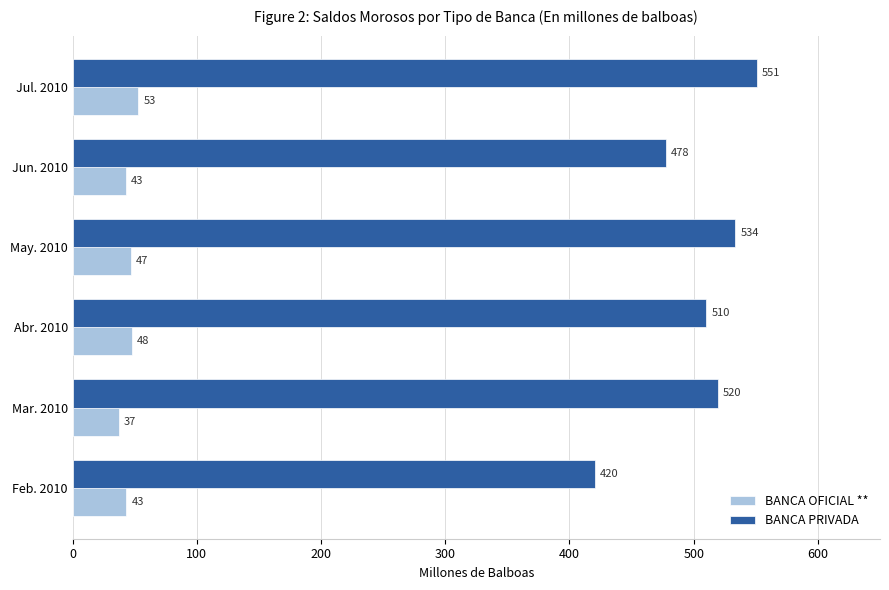

Is the value of BANCA PRIVADA at Jul. 2010 greater than the value of BANCA OFICIAL ** at Jul. 2010?

Yes